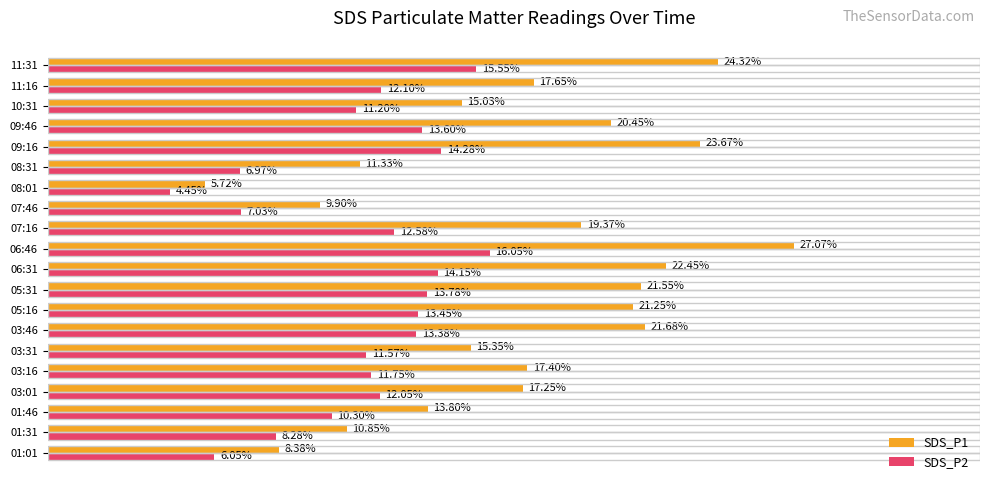

List the series in order of their peak value, highest first.

SDS_P1, SDS_P2